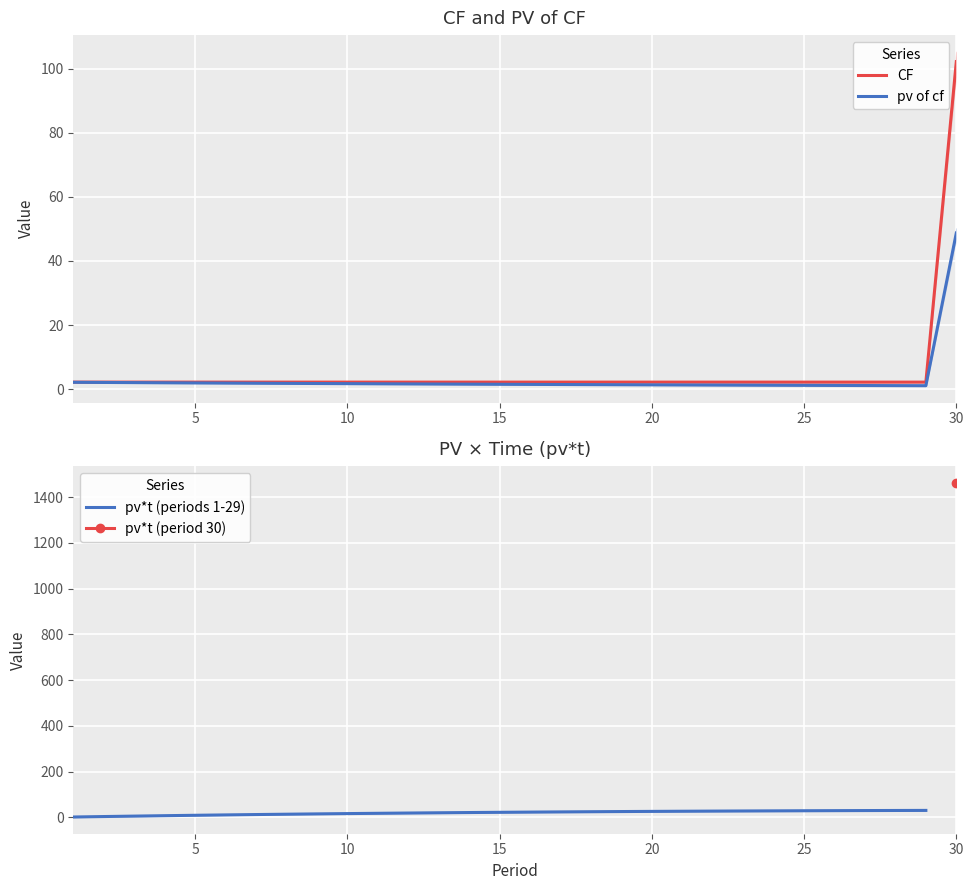

True or false: CF has more than 1 points higher than both neighbors.

False